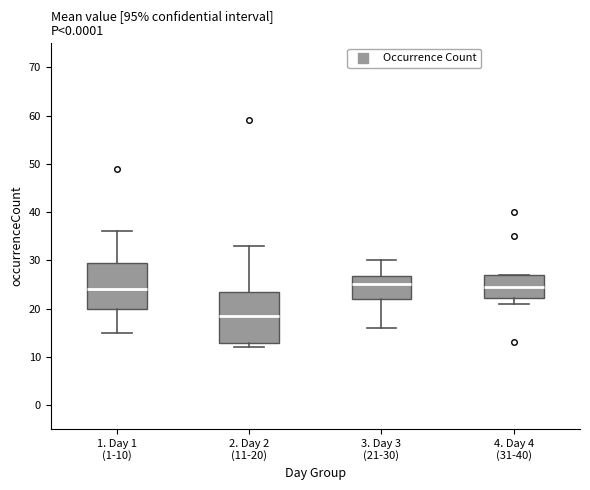

Reading left to right, transcribe this box plot: for each box, give where its median line is, the range the box spans, and where its two whiskers end, as read against the y-axis. The values are not printed on the chart, so give them approximately, as read against the axis.

1. Day 1 (1-10): median 24, box 20 to 30, whiskers 15 to 36
2. Day 2 (11-20): median 19, box 13 to 24, whiskers 12 to 33
3. Day 3 (21-30): median 25, box 22 to 27, whiskers 16 to 30
4. Day 4 (31-40): median 25, box 22 to 27, whiskers 21 to 27